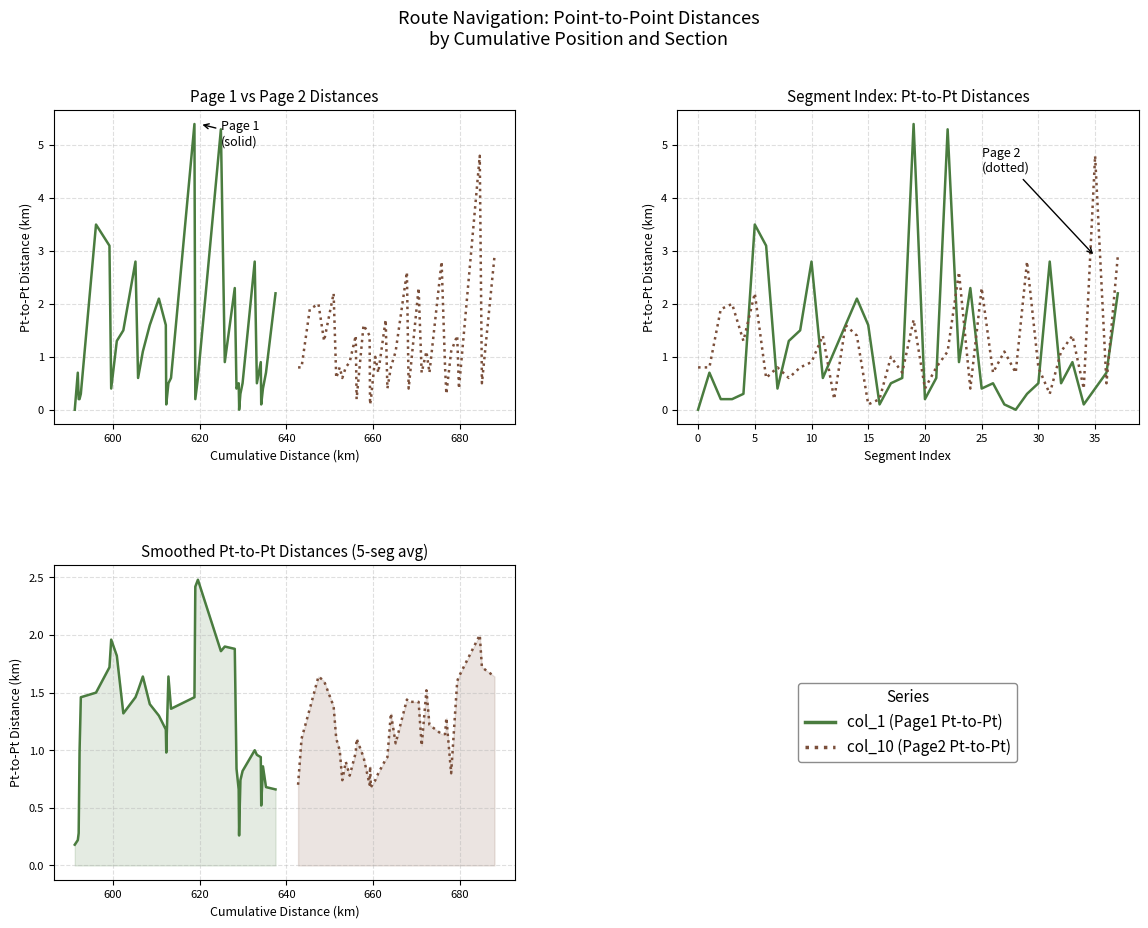

At how many categories does at least one series exceed 1?

35